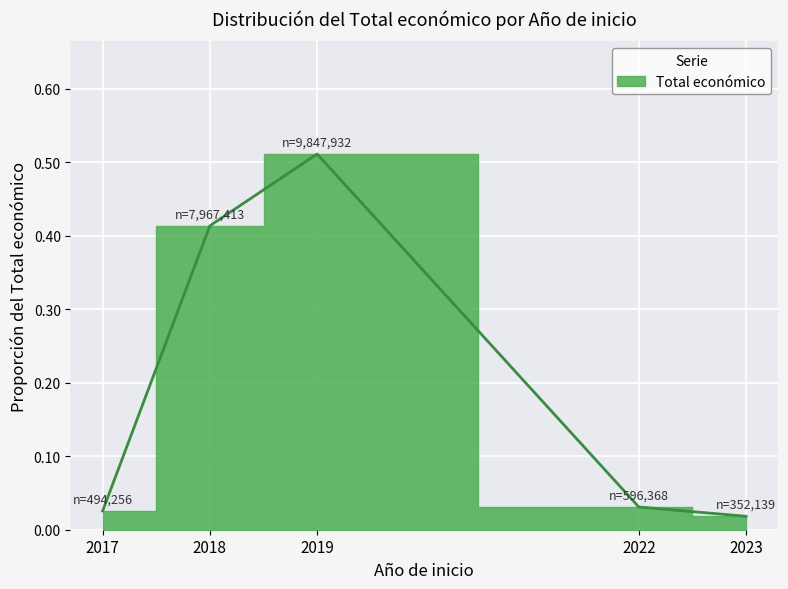

At which category does the chart reach its minimum across all series?

2023